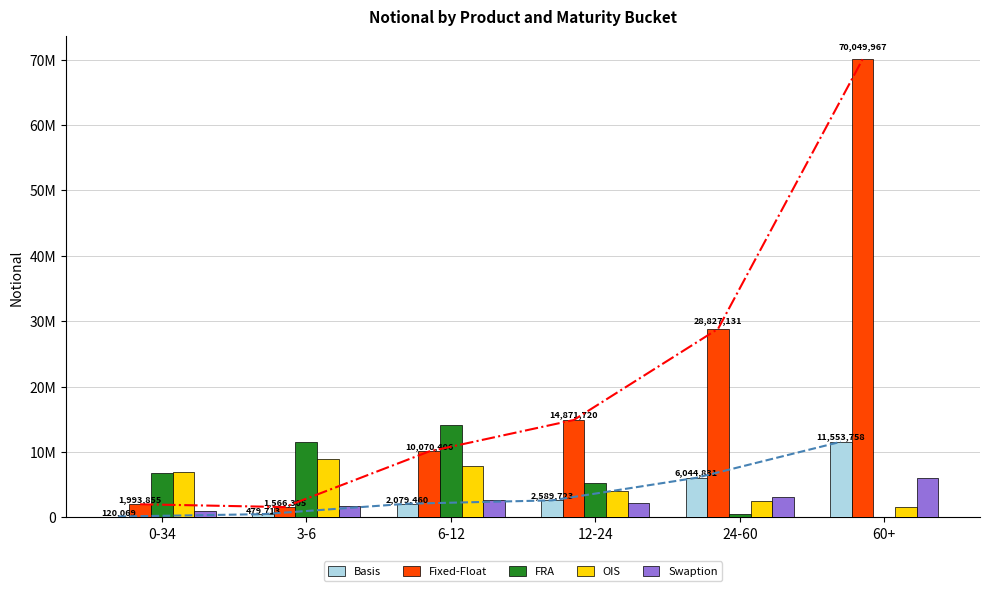

Which series has the largest total across all categories?

Fixed-Float